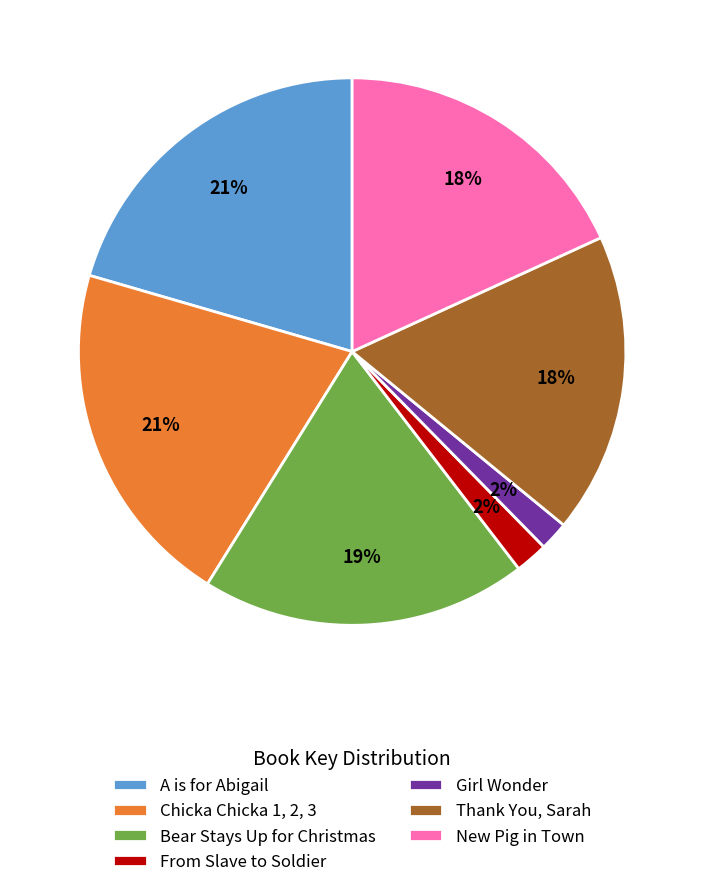

To the nearest percent, what is the combined percentage of Thank You, Sarah and Bear Stays Up for Christmas?

37%